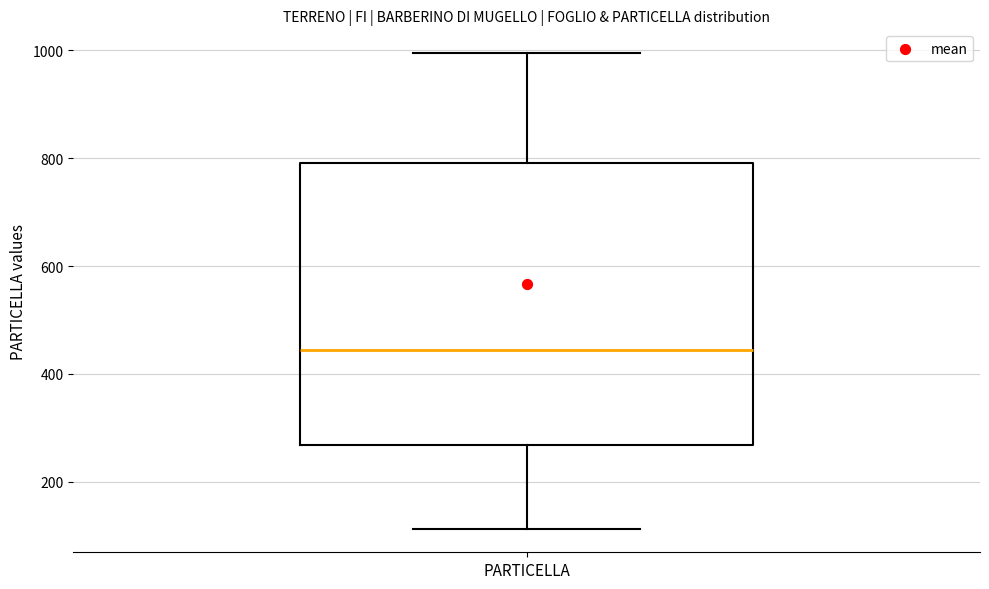

Where is the upper edge of the box for PARTICELLA on the y-axis? The values are not printed on the chart, so give them approximately, as read against the axis.

800